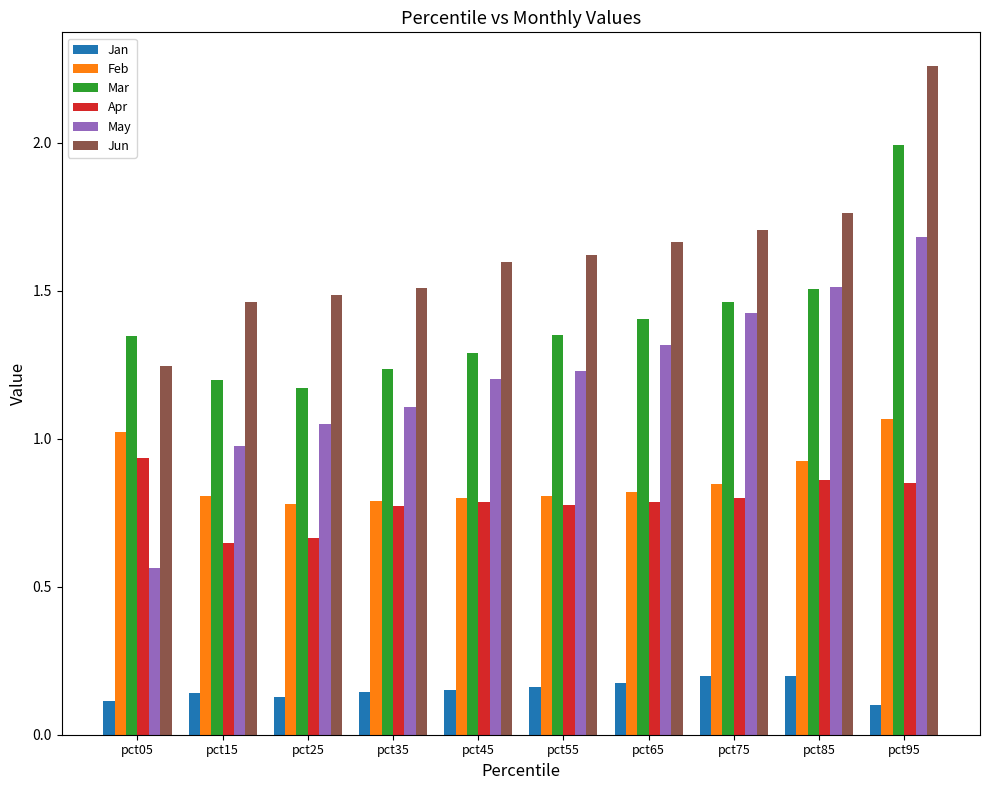

Is the value of Apr at pct55 greater than the value of Jun at pct25?

No